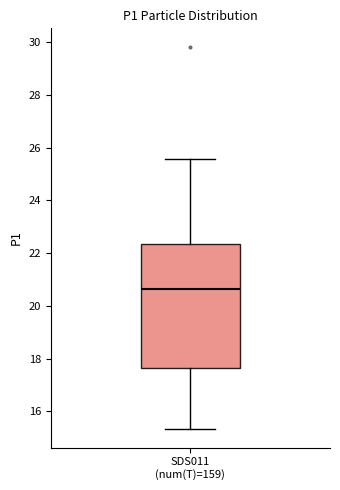

Where does the lower whisker of the box for SDS011 (num(T)=159) end on the y-axis? The values are not printed on the chart, so give them approximately, as read against the axis.

15.4